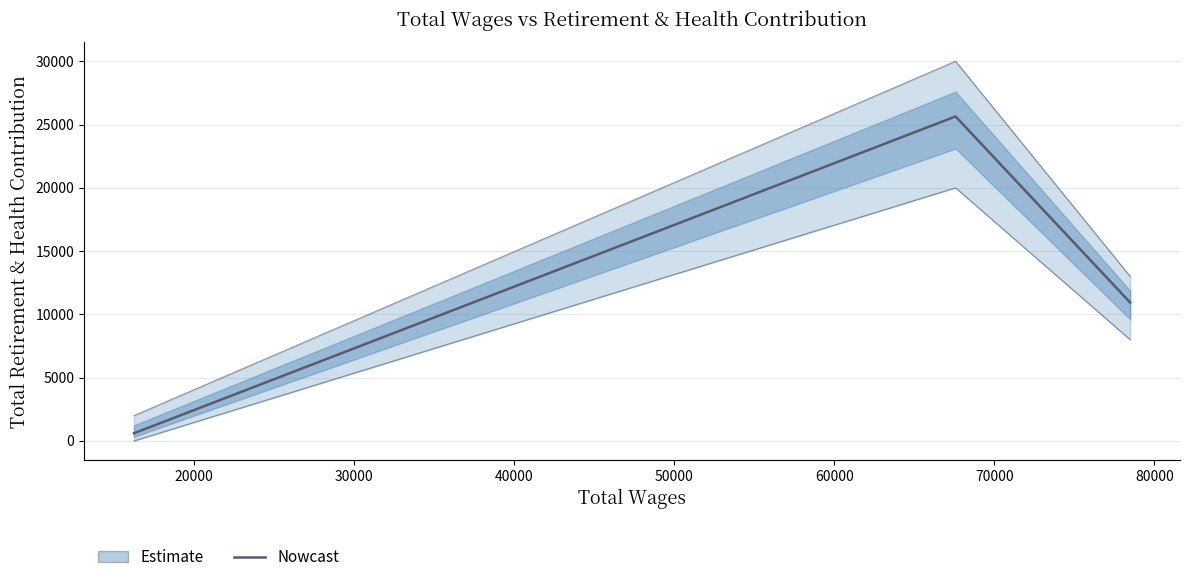

What is the maximum value shown in the chart?

25641.2